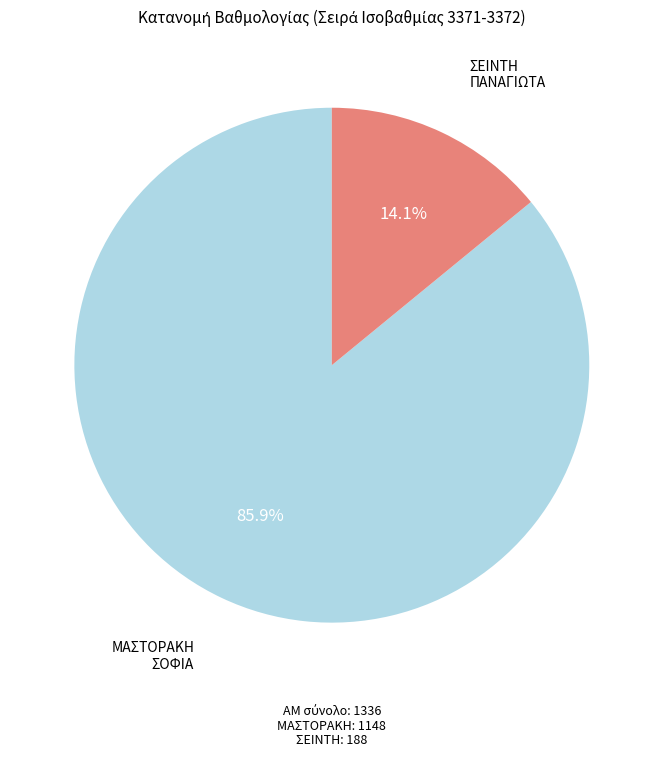

Is it true that ΜΑΣΤΟΡΑΚΗ ΣΟΦΙΑ is 86% of the pie?

True